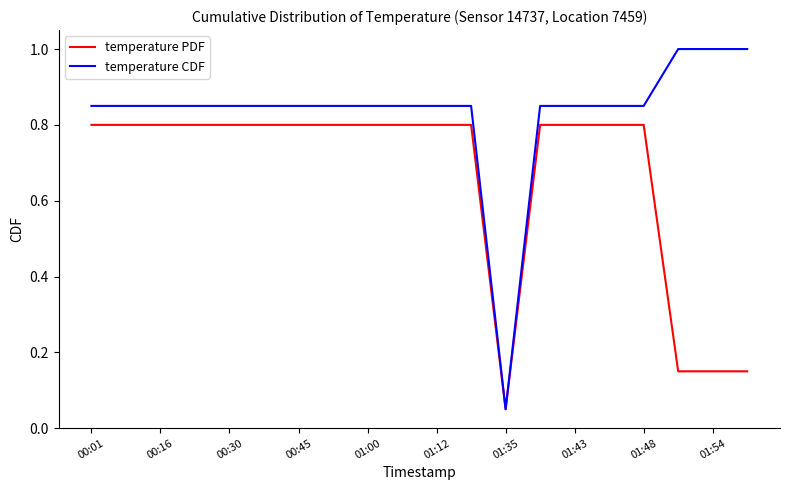

How many lines are shown in the chart?

2